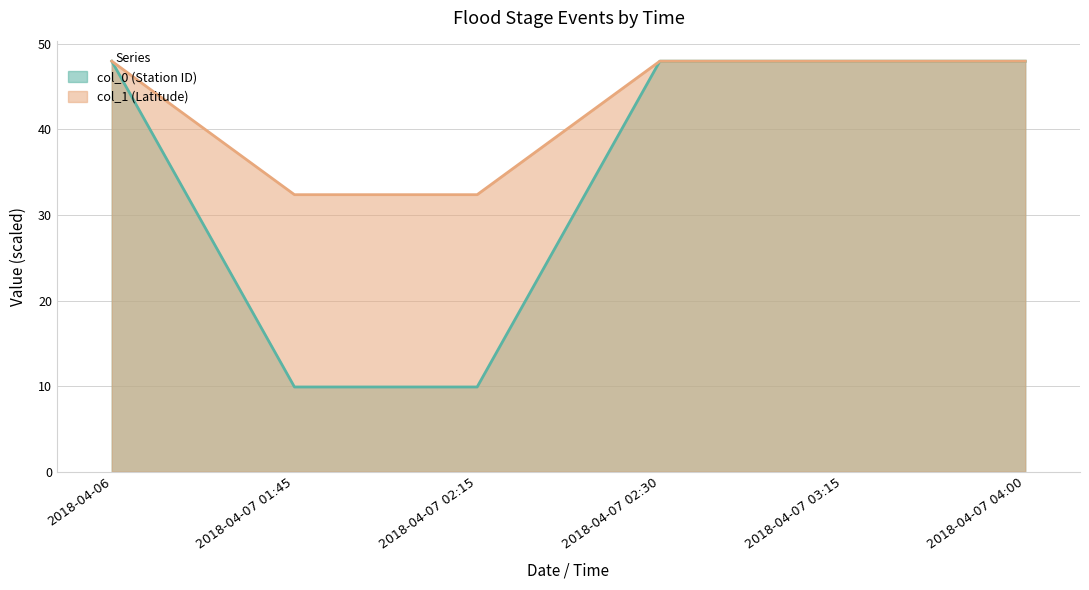

Is the value of col_0 (Station ID) at 2018-04-07 04:00 greater than the value of col_1 (Latitude) at 2018-04-07 01:45?

Yes